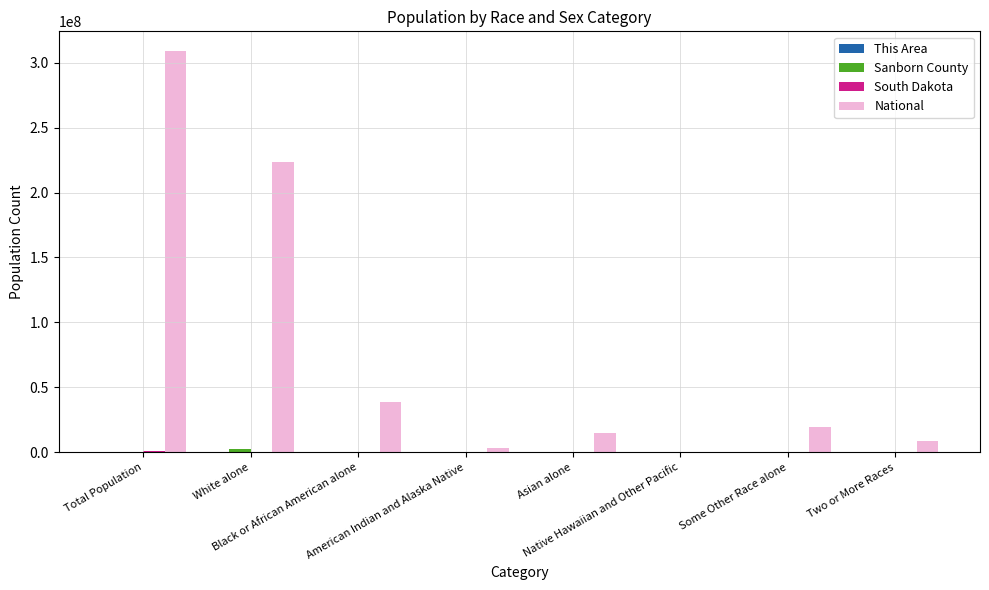

What is the maximum value shown in the chart?

308745538